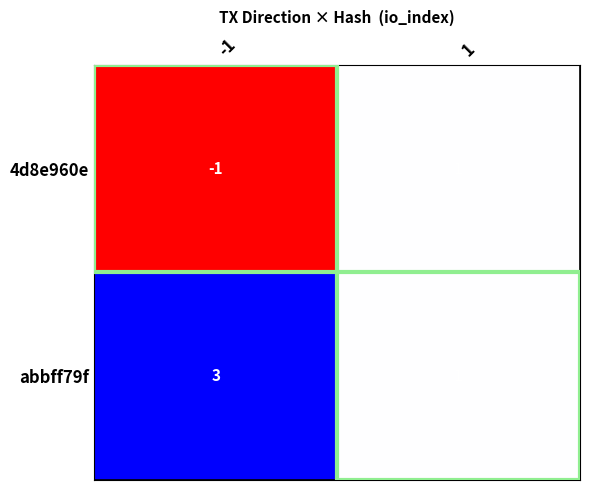

List the labels in order of 4d8e960e value, largest first.

1, -1